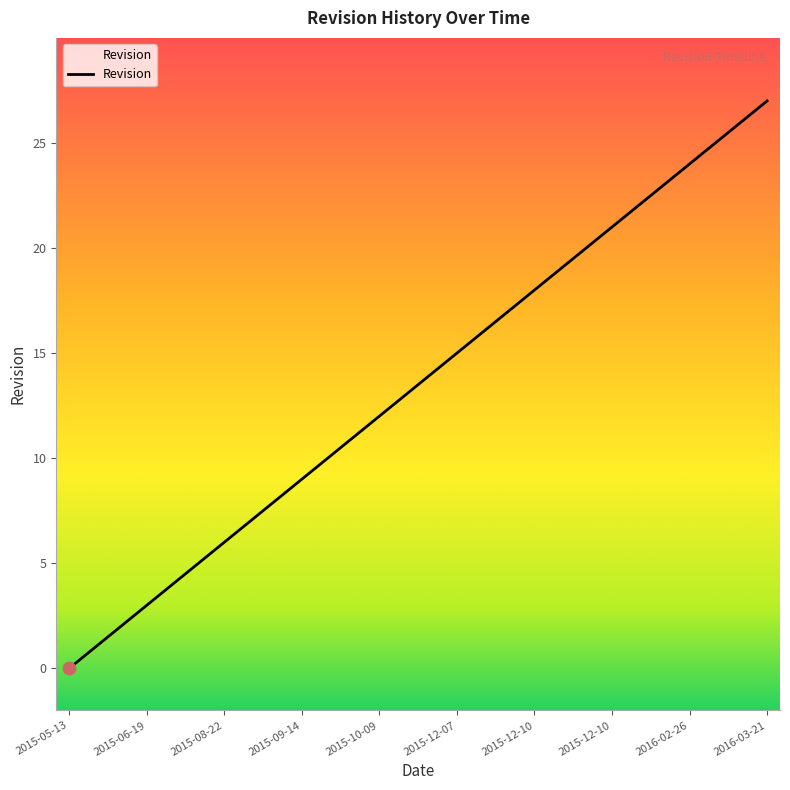

Which has a higher value, 2016-02-26 or 2015-11-14?

2016-02-26